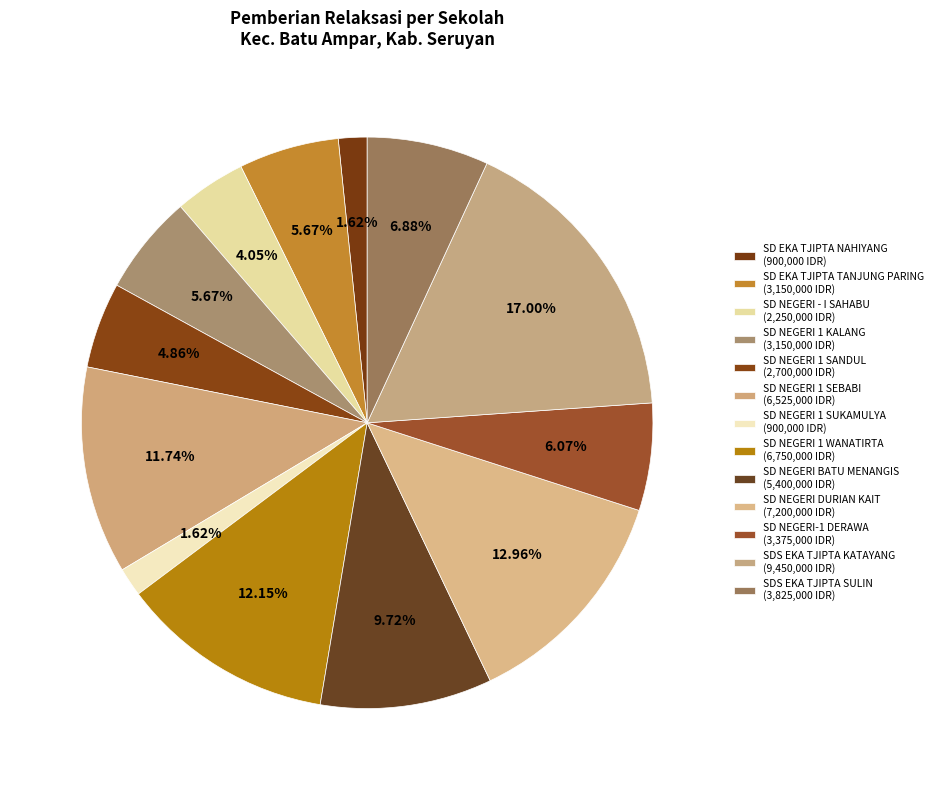

How many segments does this pie chart have?

13